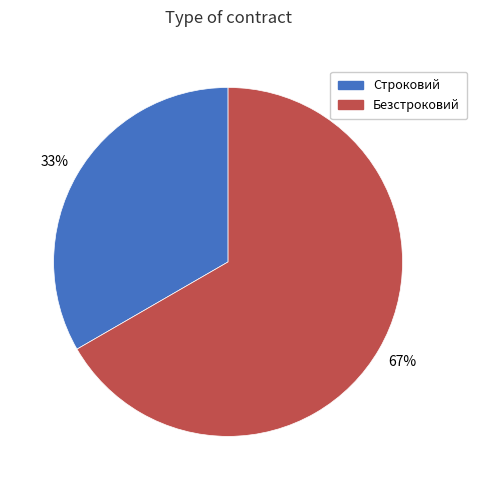

What is the smallest slice in the pie chart?

Строковий